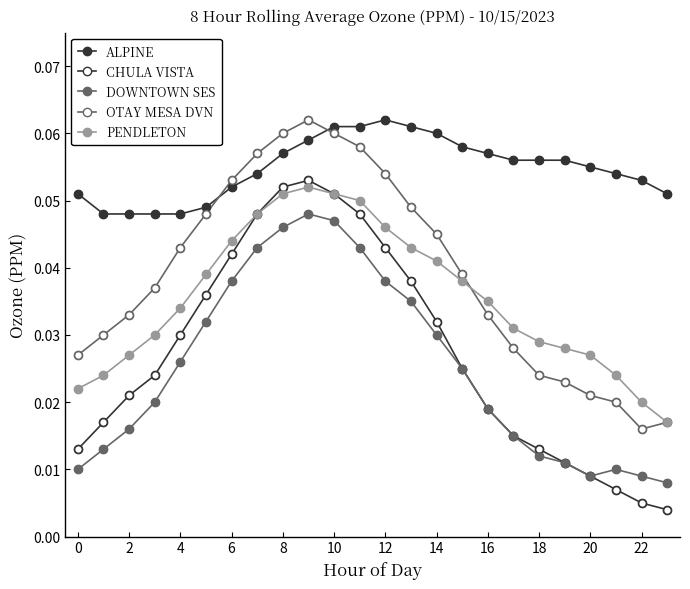

Is this an area chart (filled region under the line)?

No